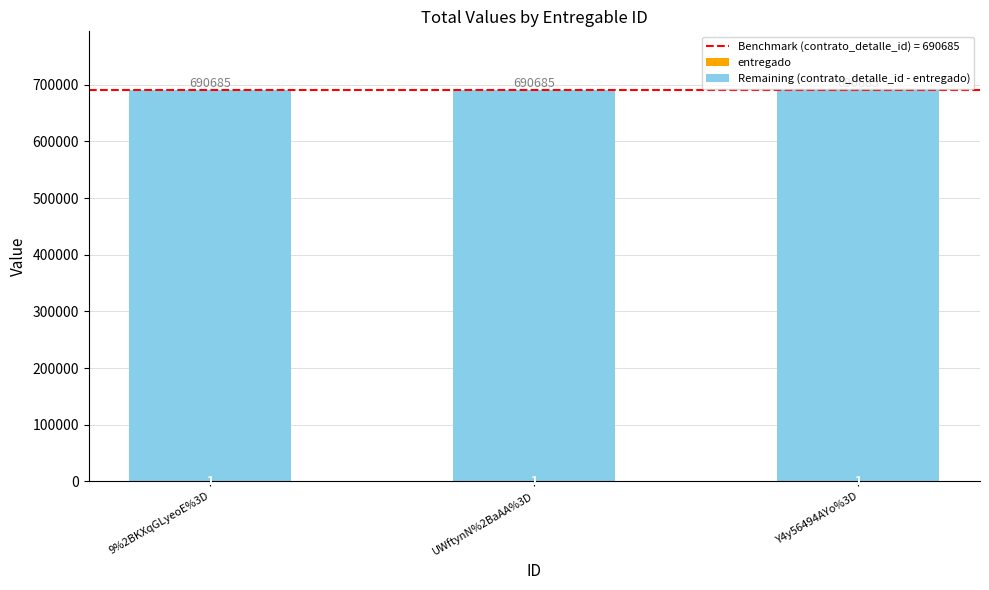

What is the total value across all series at 9%2BKXqGLyeoE%3D?

690685